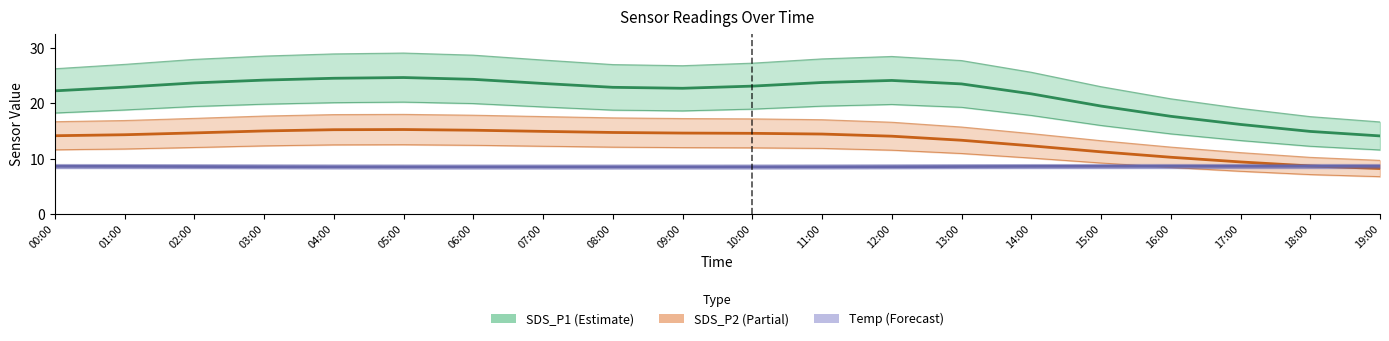

What is the spread (max minus min) of values at 06:00?

15.9